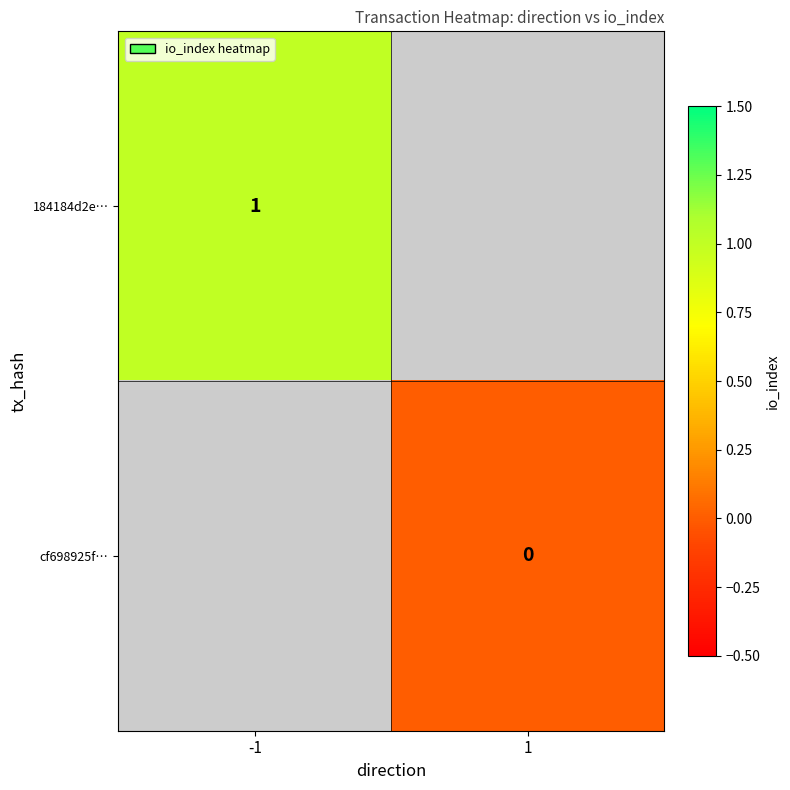

True or false: 184184d2e… has a value of 0.2 at -1.

False